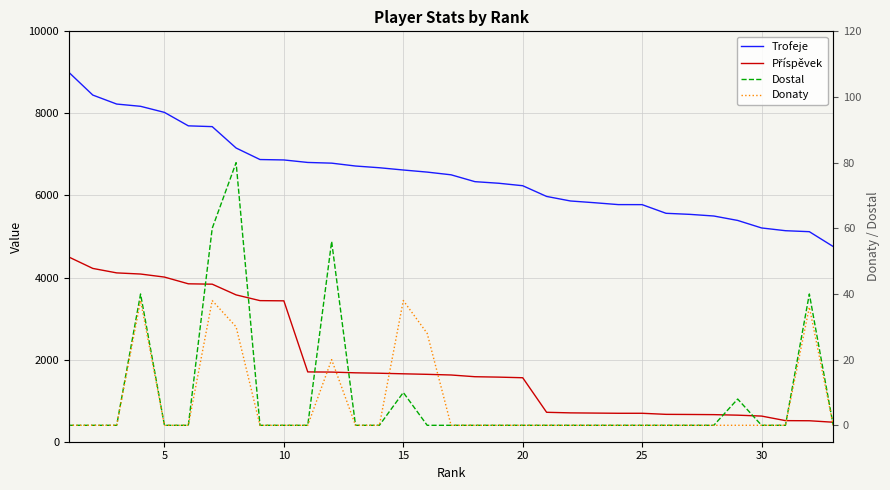

True or false: Příspěvek has more than 1 interior local peaks.

False